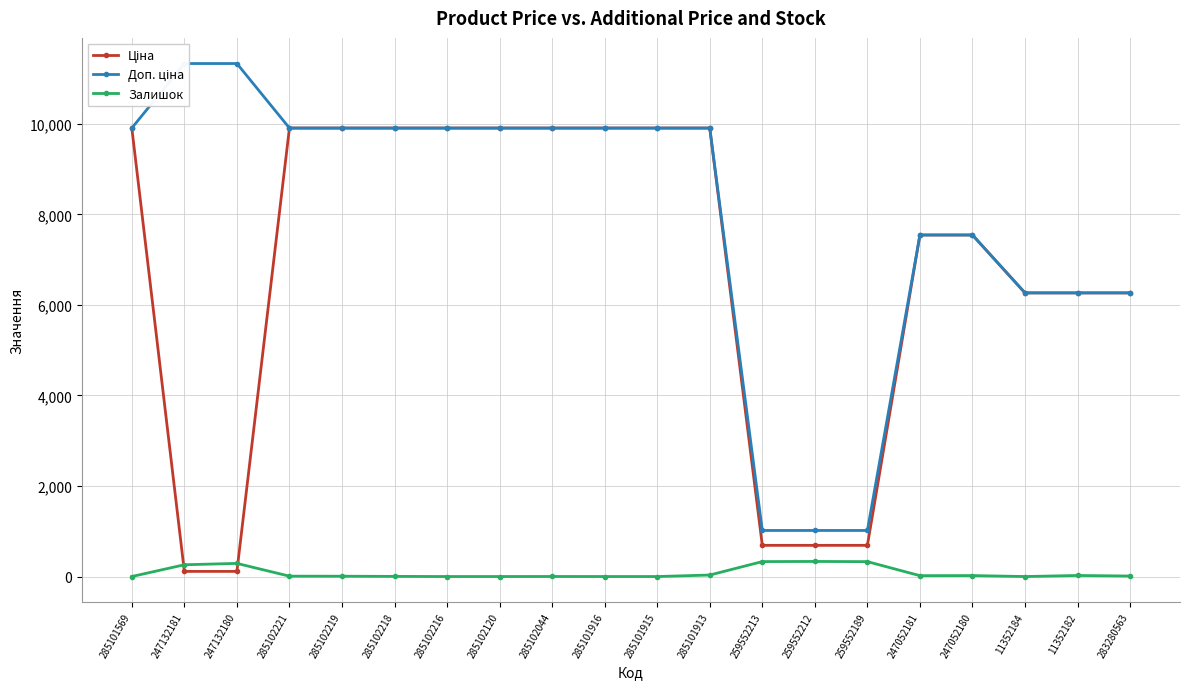

How many lines are shown in the chart?

3